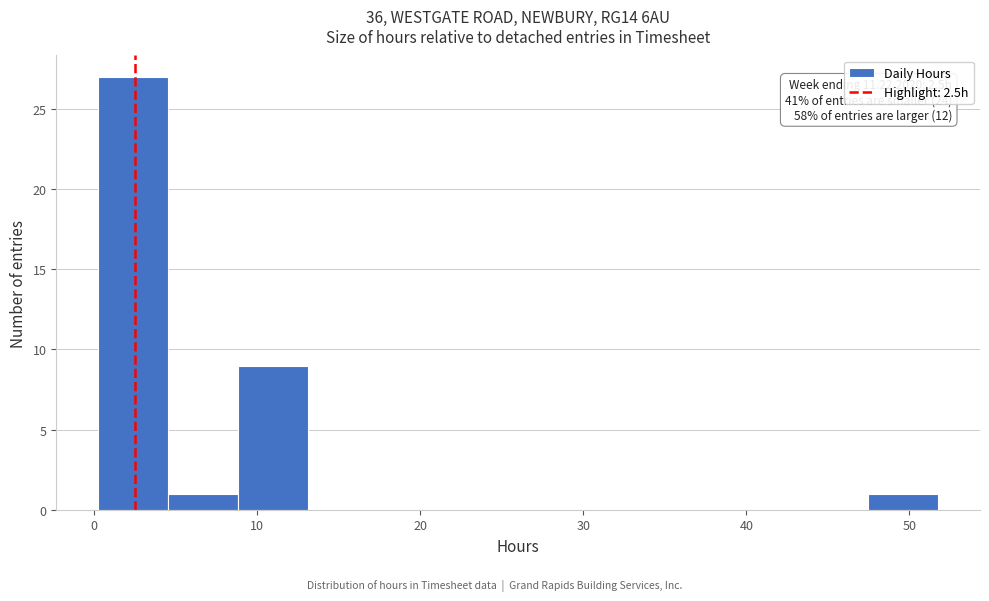

Which range on the x-axis has the tallest bar?

0 to 5